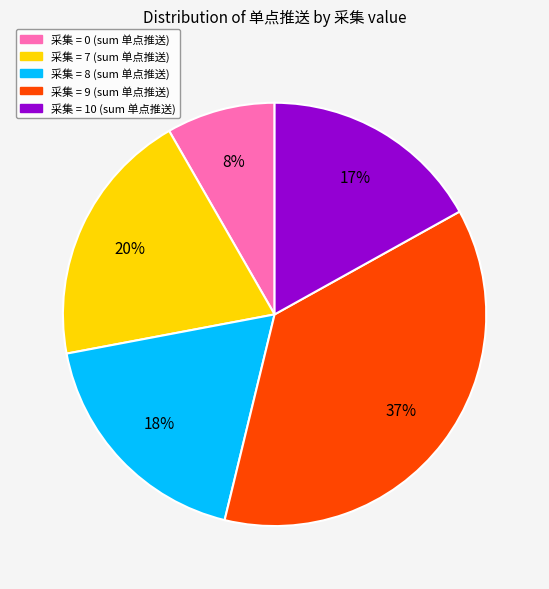

Is there a majority slice in this chart?

No